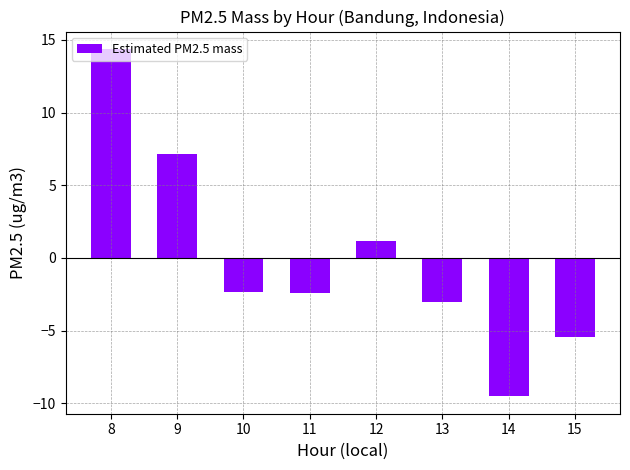

True or false: the data shows -2.4 at 11.

True